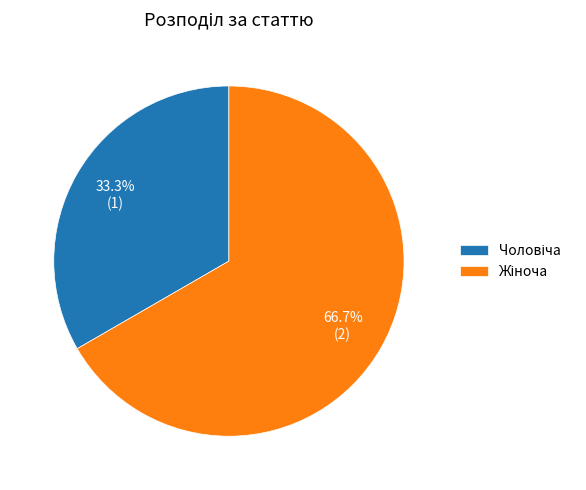

How many slices are in this pie chart?

2